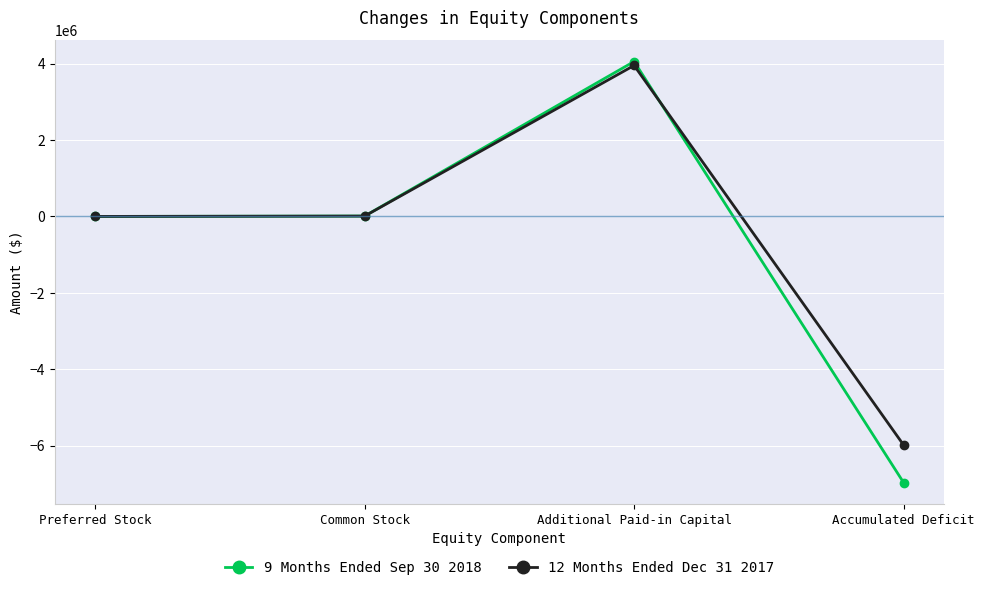

At Additional Paid-in Capital, list the series in order from smallest to largest.

12 Months Ended Dec 31 2017, 9 Months Ended Sep 30 2018